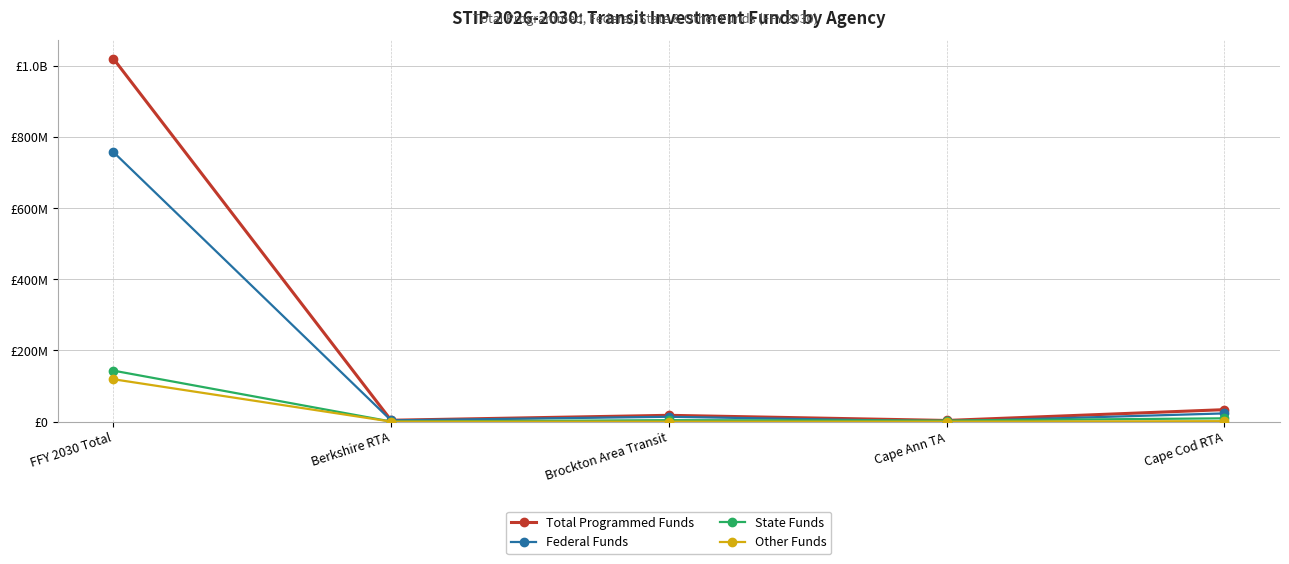

What are all the series names shown in the legend?

Total Programmed Funds, Federal Funds, State Funds, Other Funds